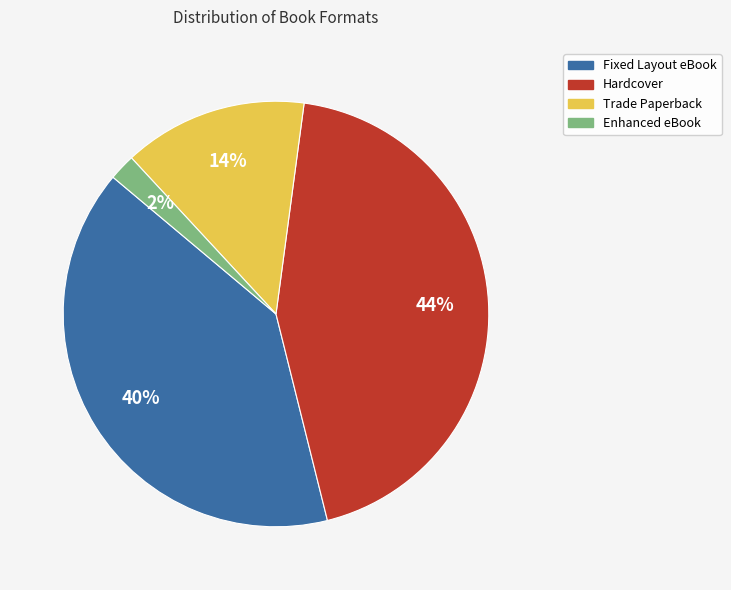

To the nearest percent, what percentage of the pie is Hardcover?

44%